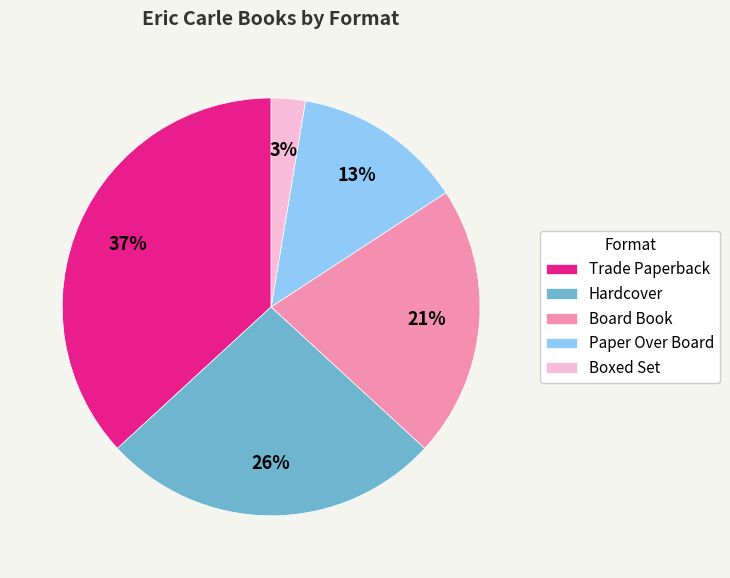

How many slices are in this pie chart?

5